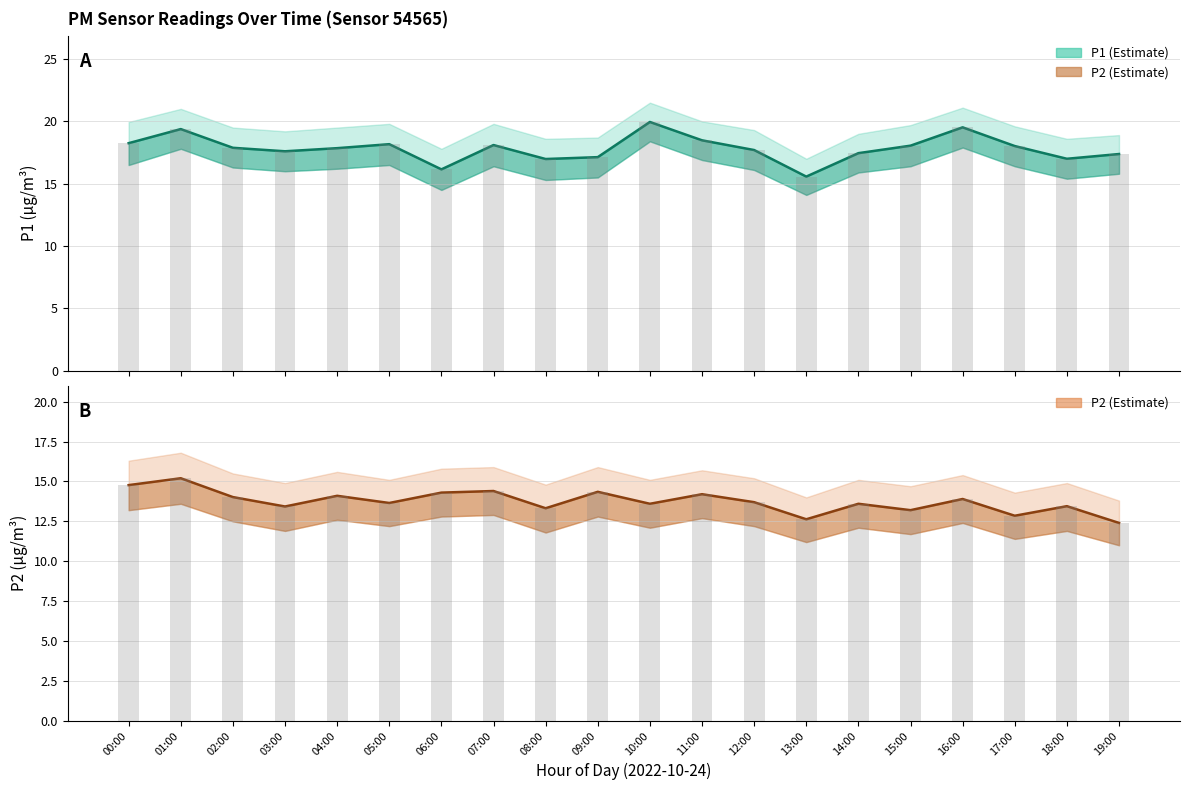

The P2 series shows 13.7 at 05:00. True or false?

True